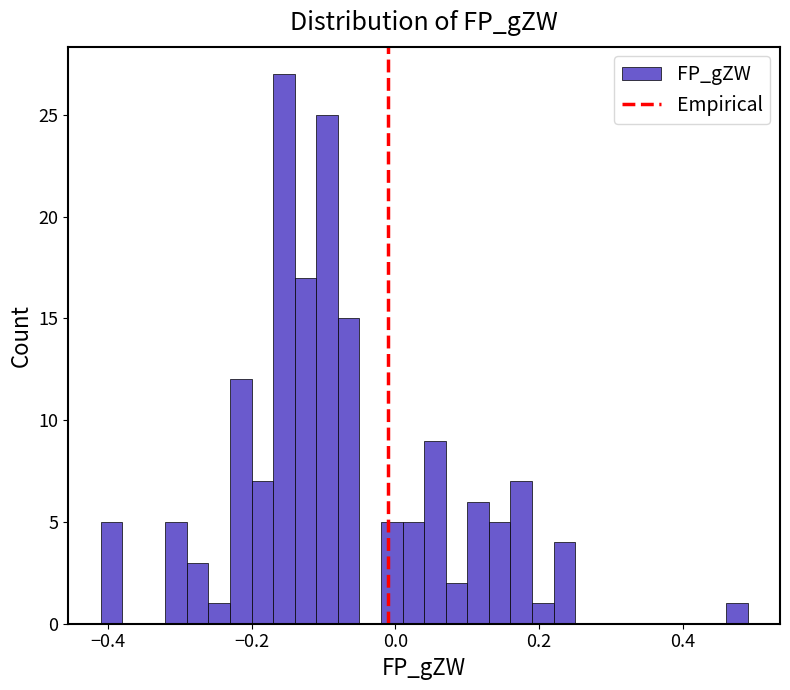

Read against the x-axis, roughly where is the centre of the tallest bar?

-0.16